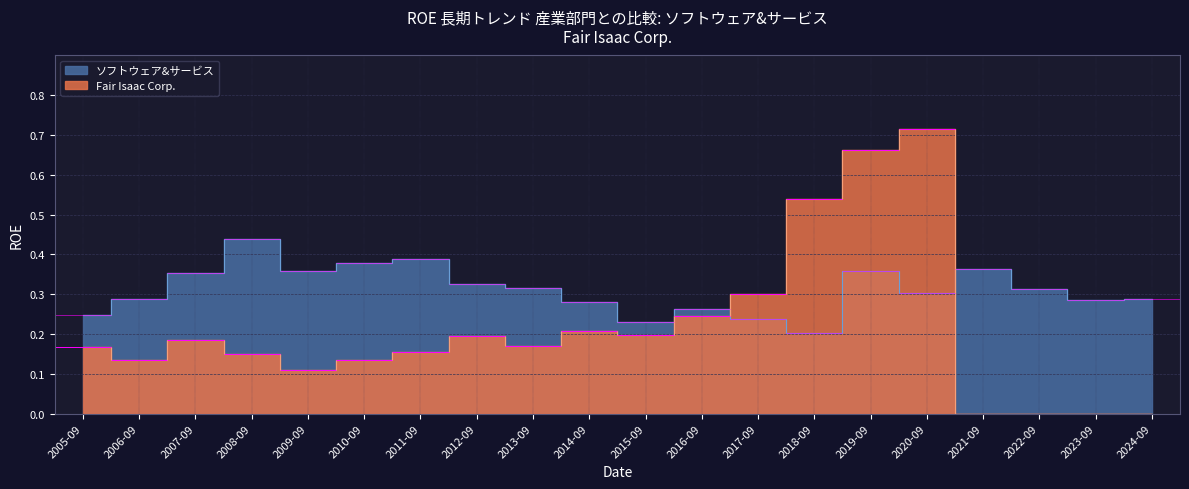

What position from the left is 2010-09?

6